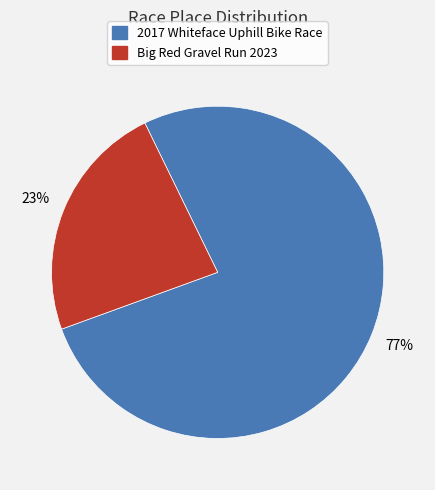

Does any single category account for the majority?

Yes